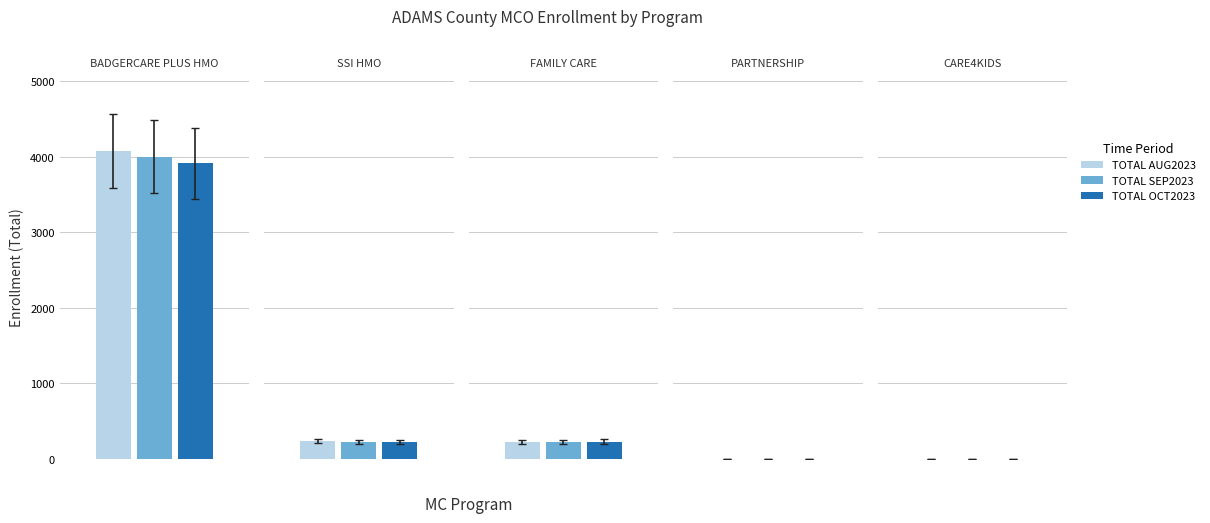

What is the value of the TOTAL OCT2023 bar at the 4th from the left?

1